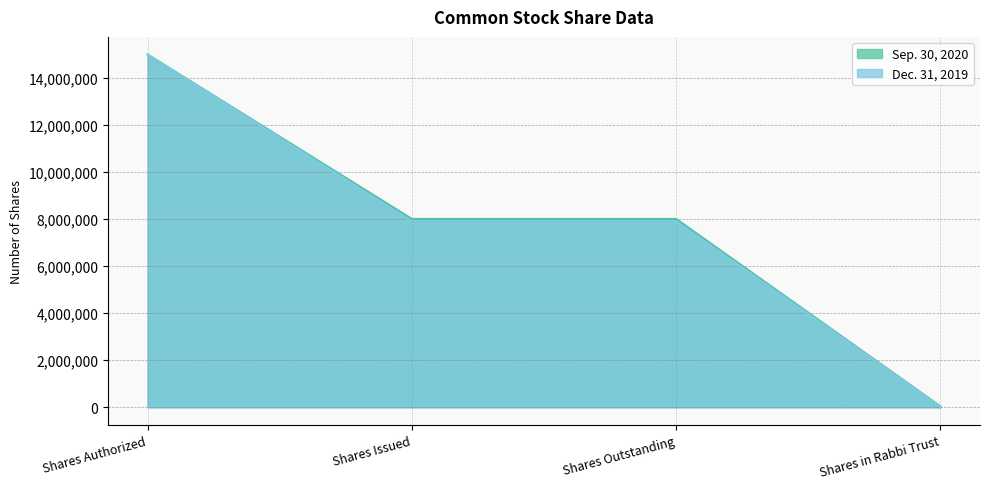

What is the minimum value for Dec. 31, 2019?

27069